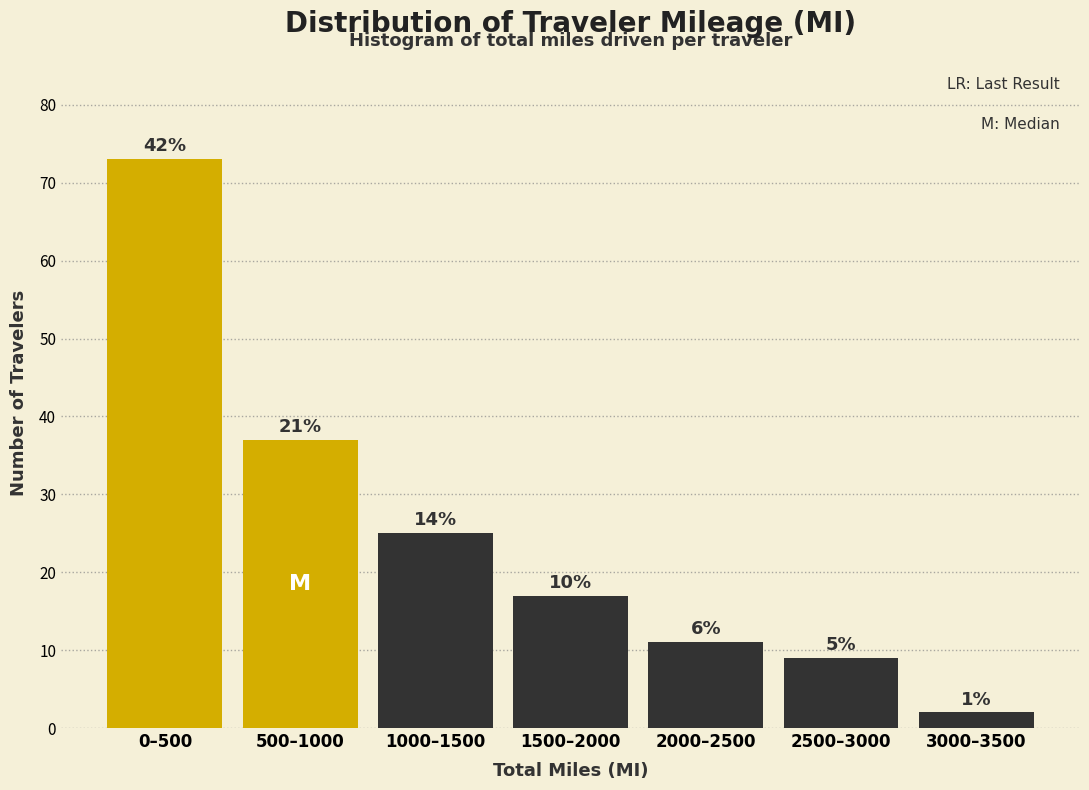

Does the chart contain any negative values?

No